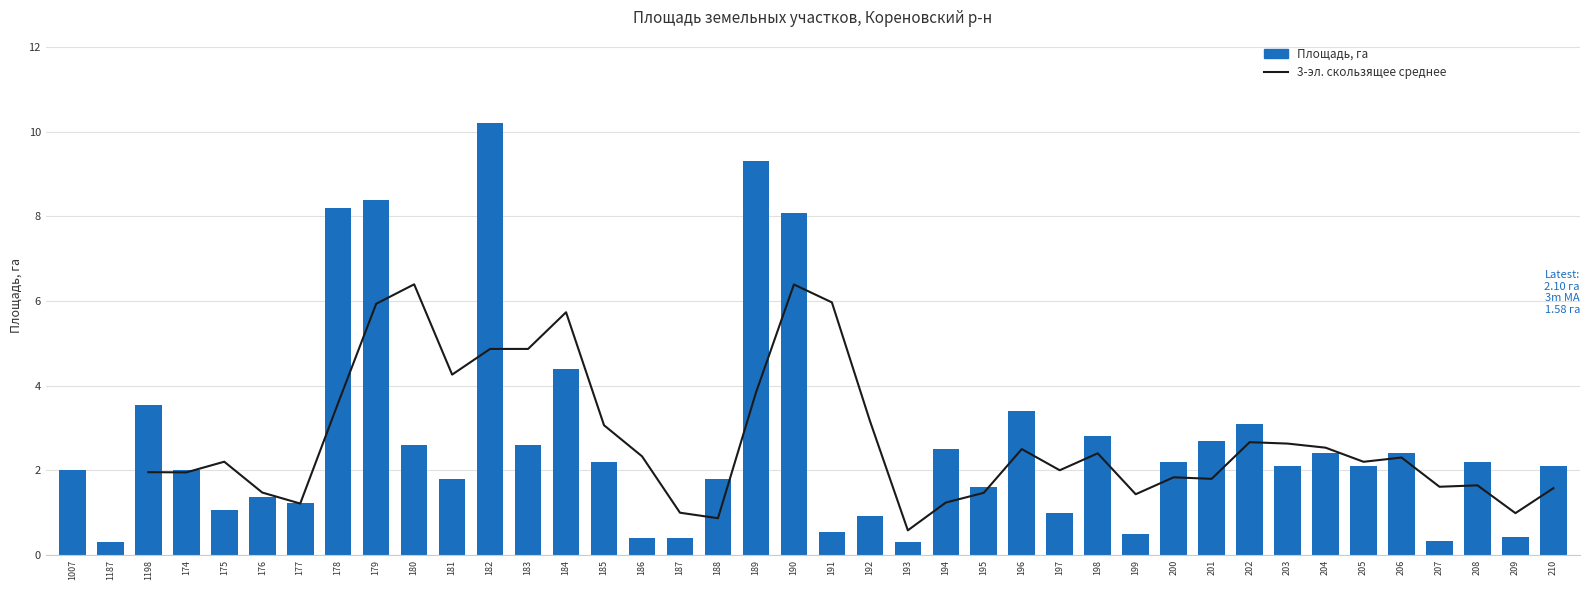

How many data points does each series have?

40